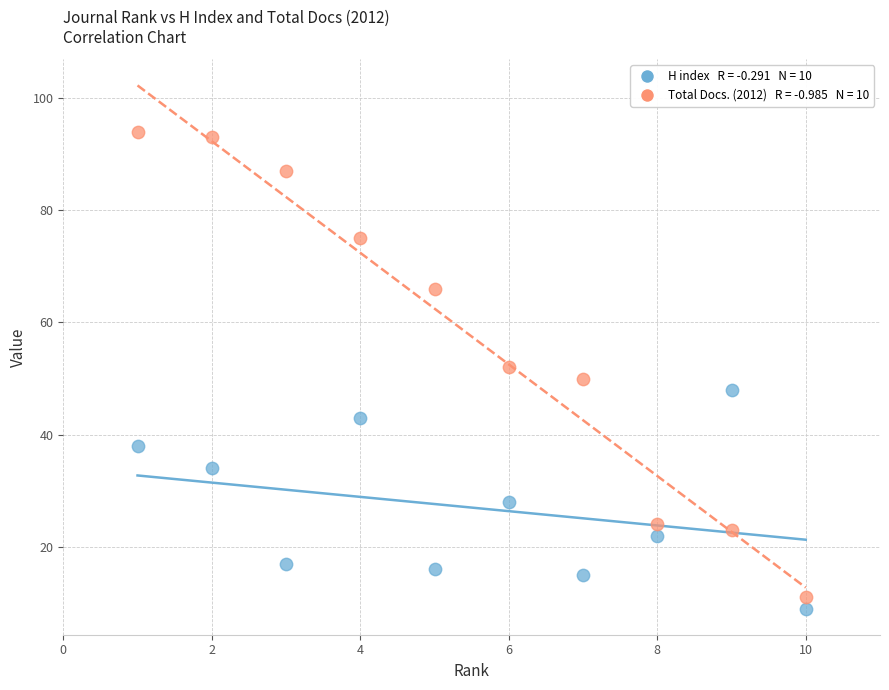

Across all data points, what is the range of X values (max minus min)?

9